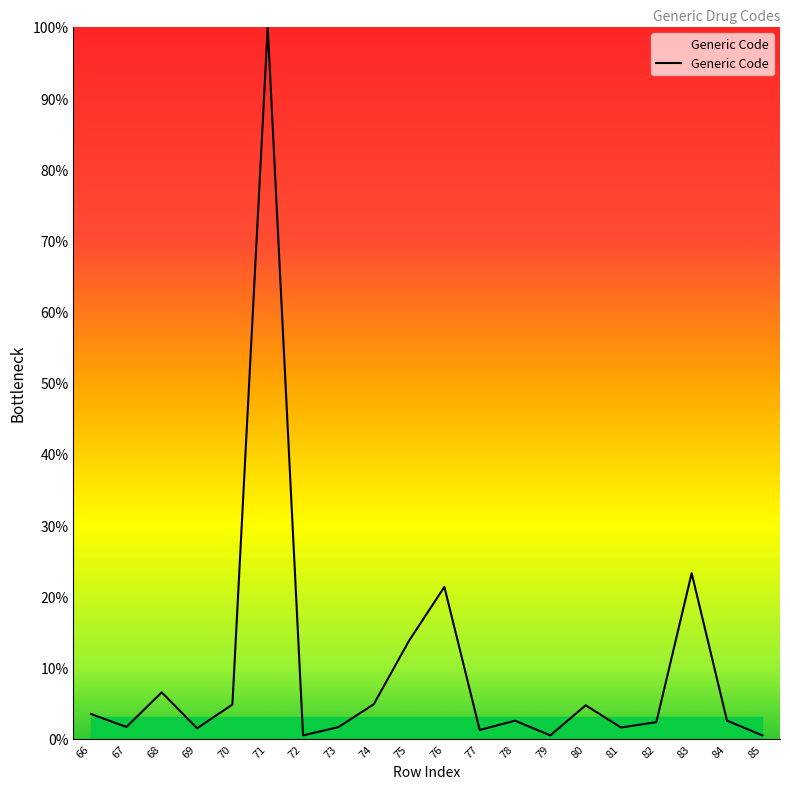

Between 85 and 71, which is larger?

71